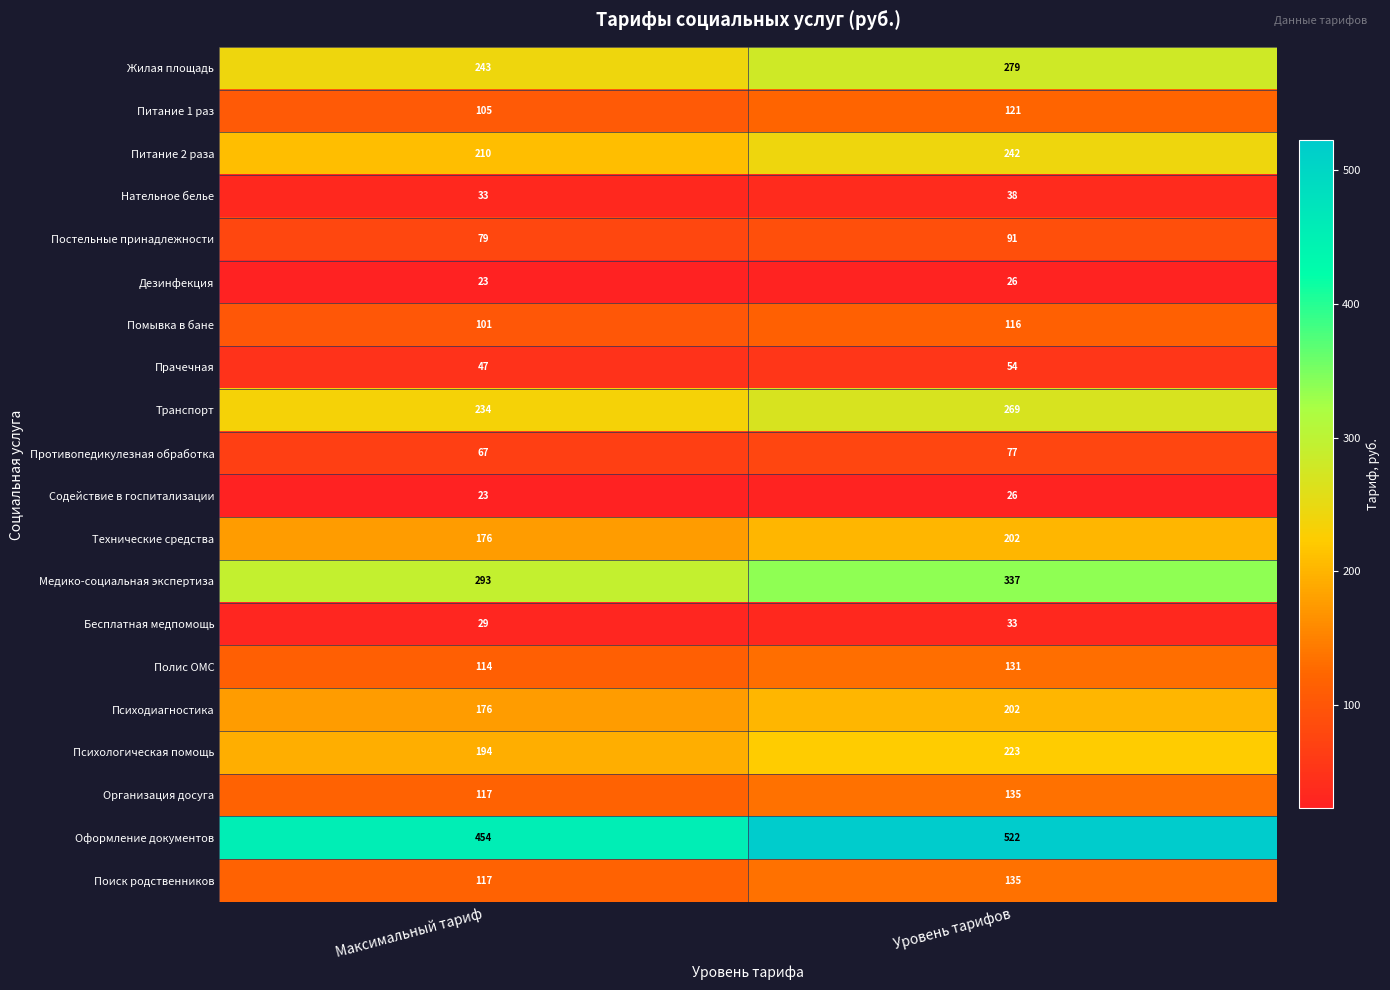

What is the difference between the maximum and minimum values in the Транспорт series?

35